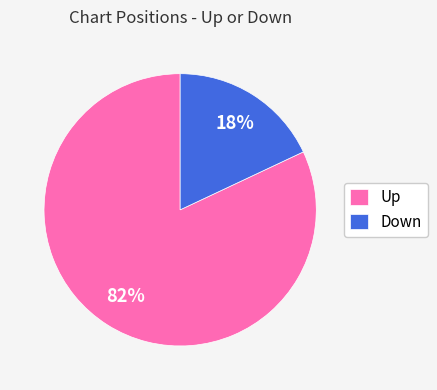

Which has a higher value, Down or Up?

Up